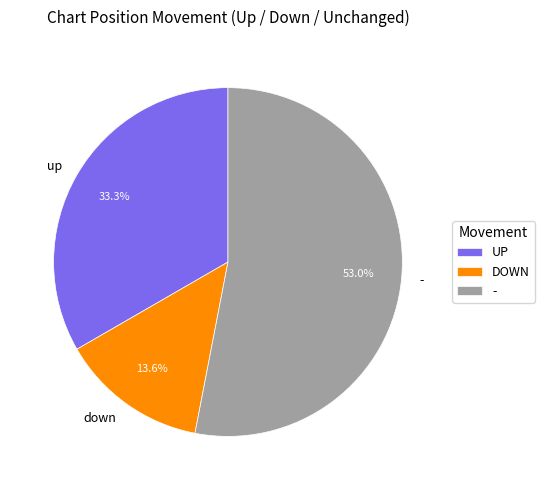

Which has a higher value, down or up?

up